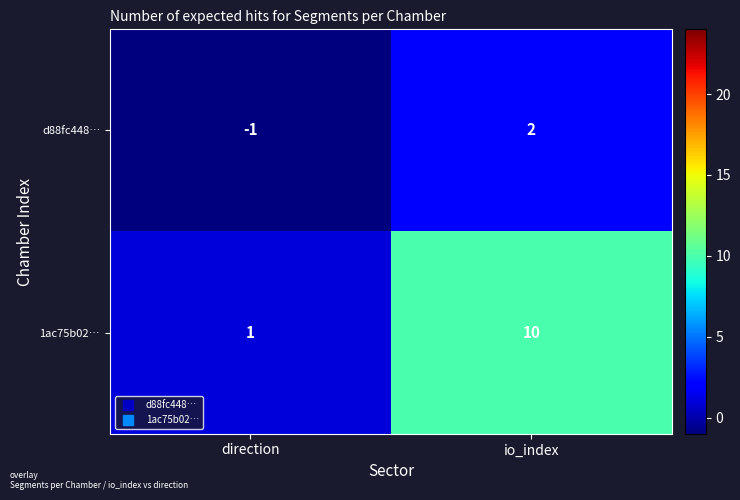

Reading left to right, transcribe all the data shown in this chart.

d88fc448…: direction=-1	io_index=2
1ac75b02…: direction=1	io_index=10